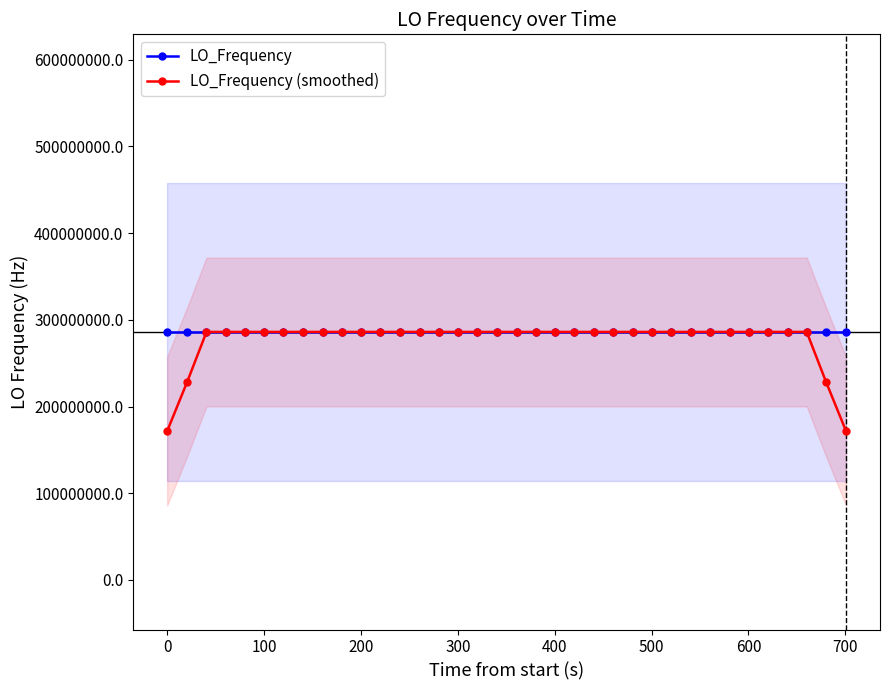

At how many categories does at least one series exceed 277487619?

36